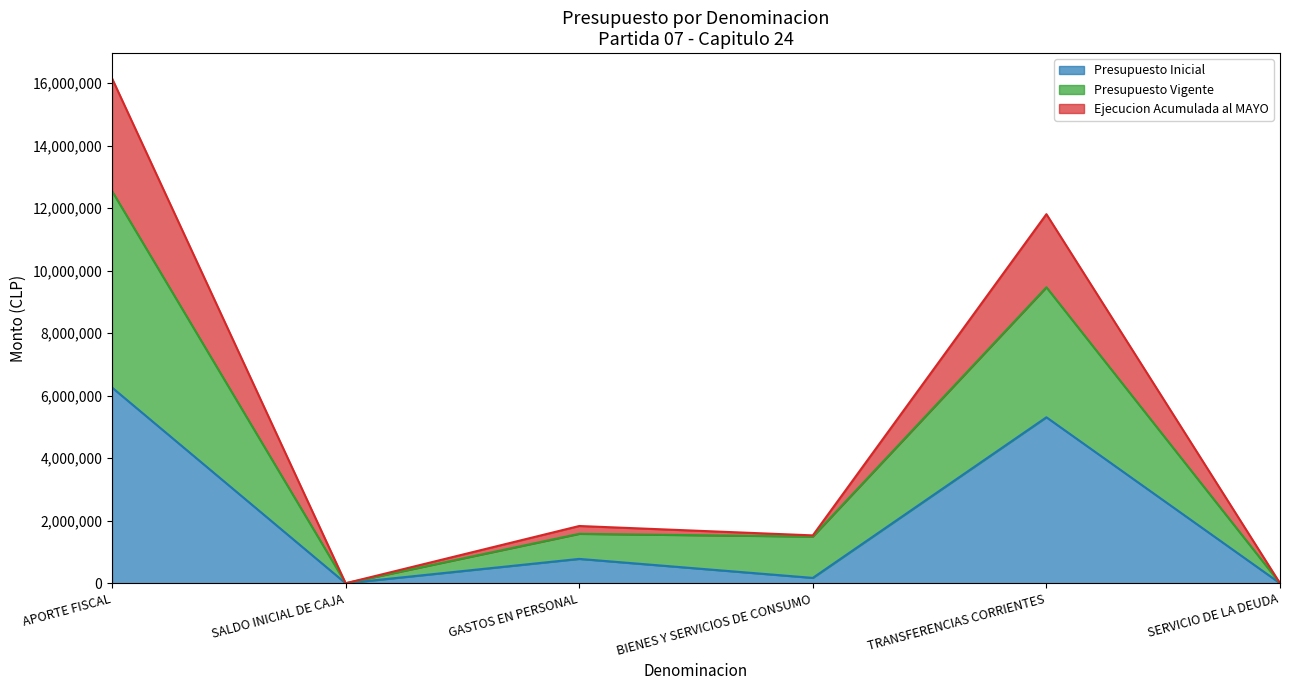

How many categories are shown in the chart?

6